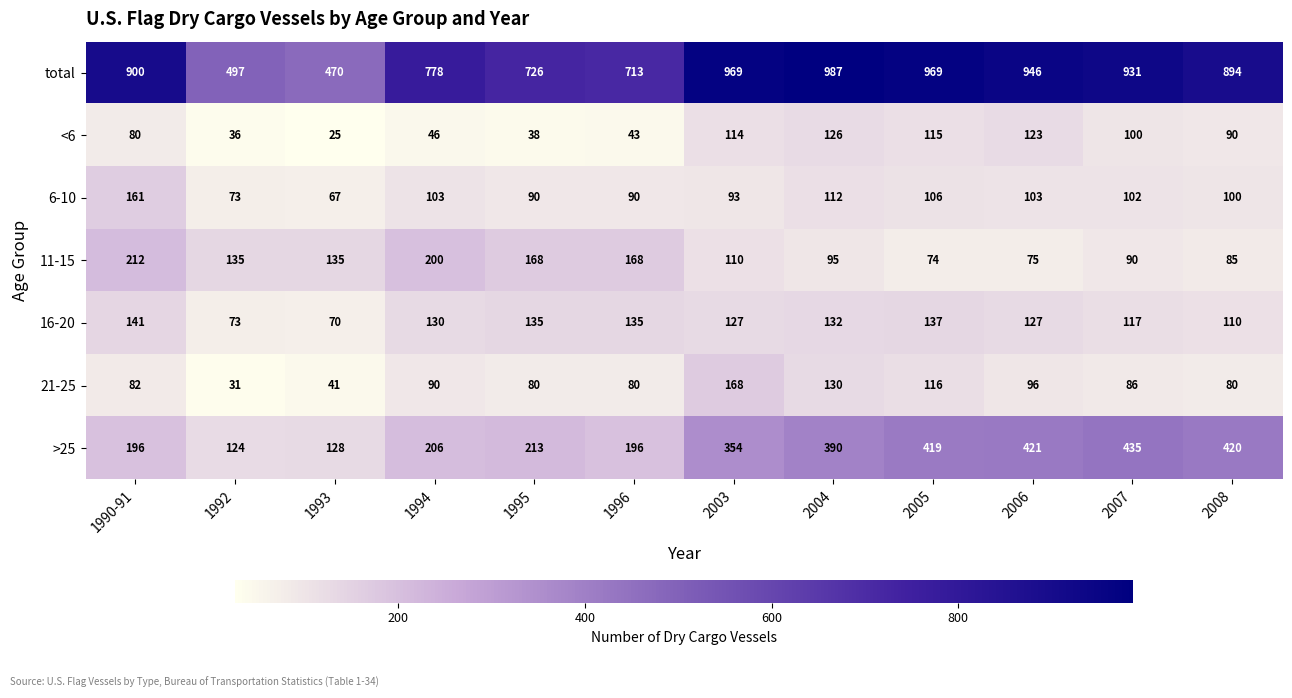

At which label does <6 reach its peak?

2004